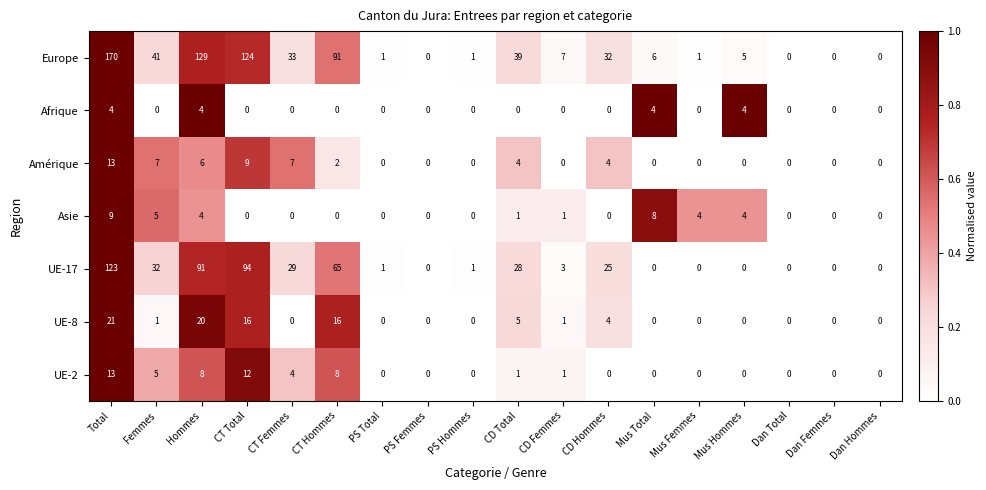

What is the total value across all series at Mus Total?

18